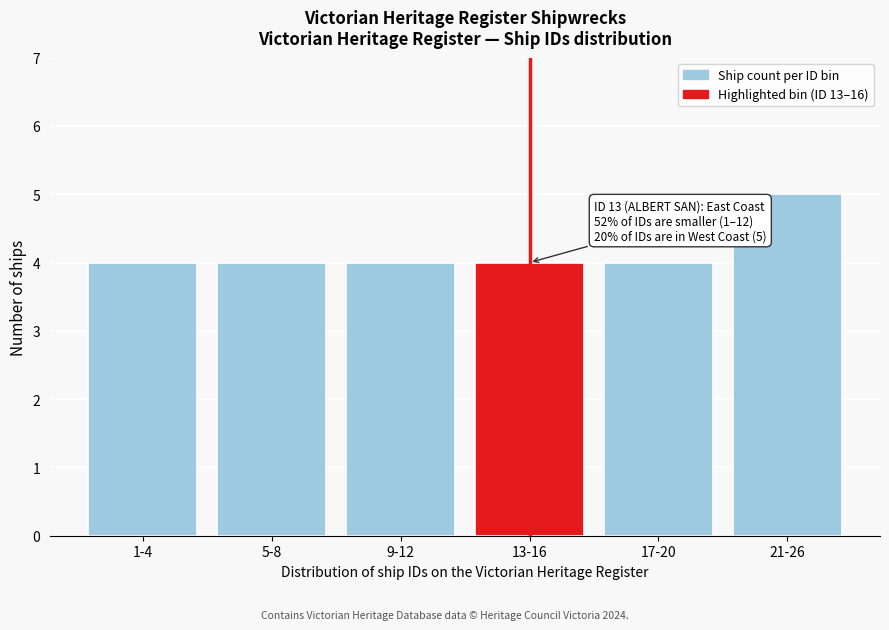

Reading left to right, extract all data points from this chart.

4	4	4	4	4	5